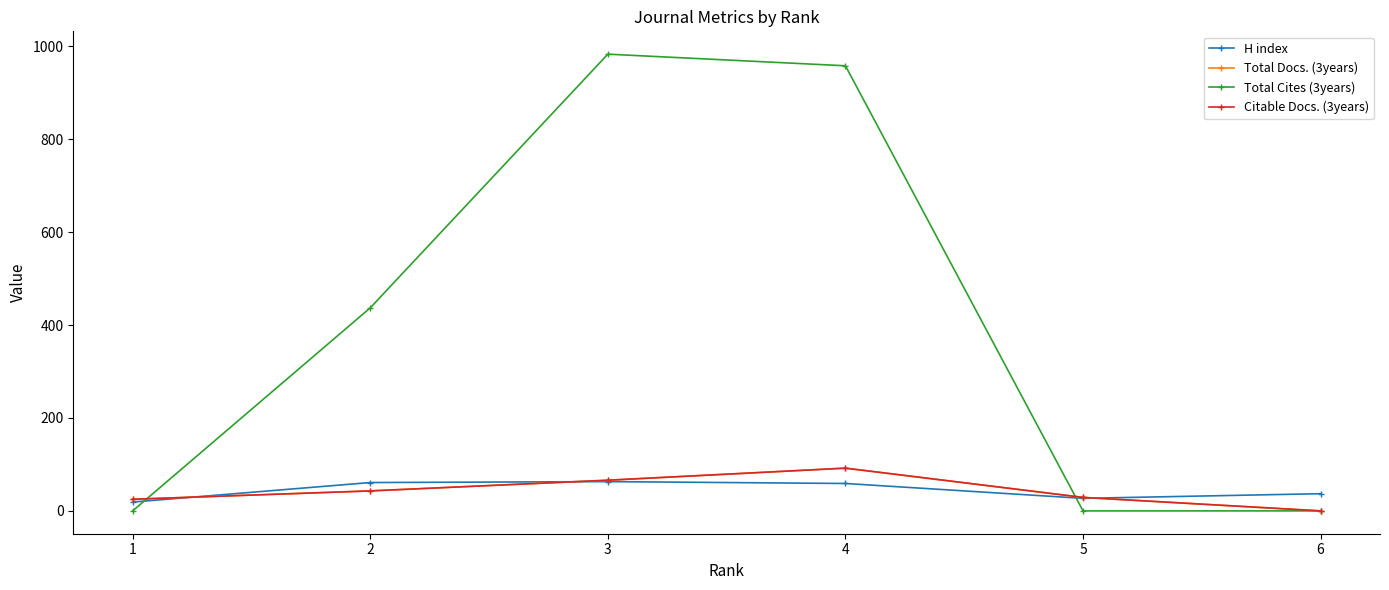

Is this an area chart (filled region under the line)?

No